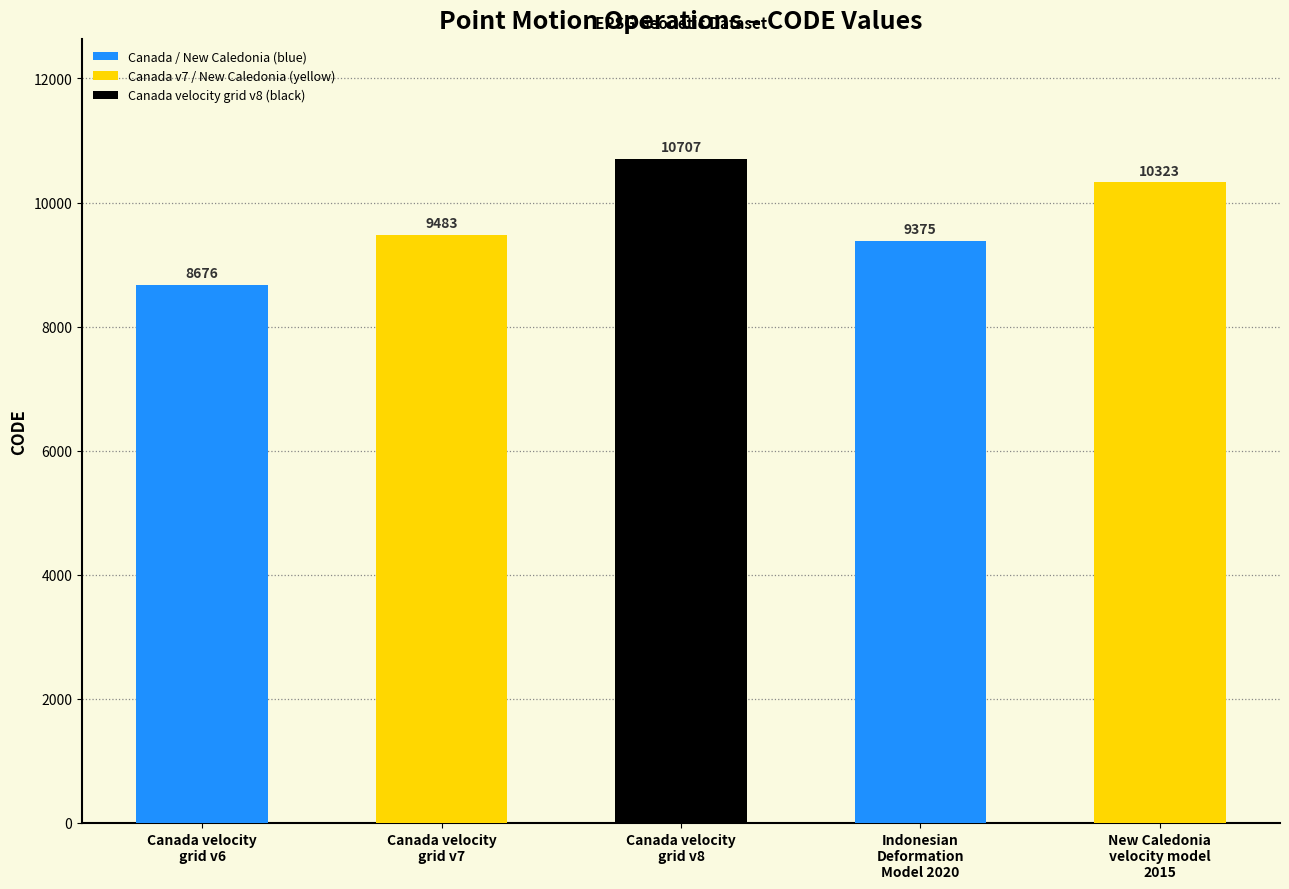

What is the minimum value shown in the chart?

8676